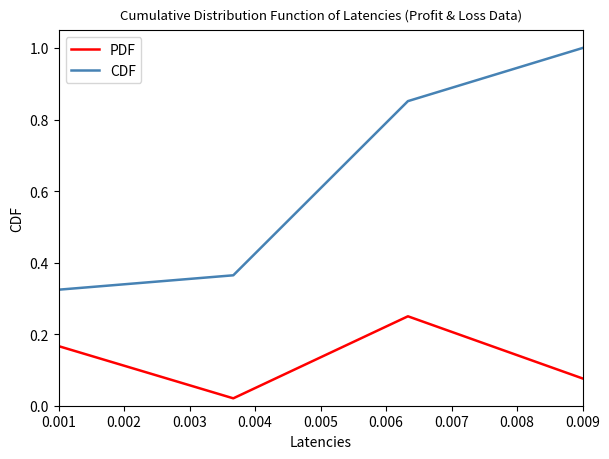

True or false: CDF and PDF cross at least once.

False